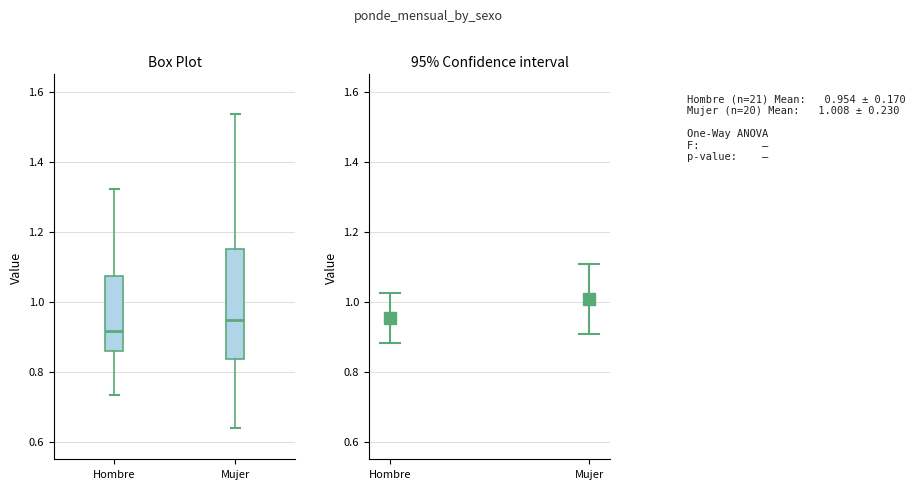

Reading left to right, read every box against the y-axis: the position of its median line, the range the box covers, and the ends of its whiskers. The values are not printed on the chart, so give them approximately, as read against the axis.

Hombre: median 0.92, box 0.86 to 1.08, whiskers 0.74 to 1.32
Mujer: median 0.94, box 0.84 to 1.16, whiskers 0.64 to 1.54